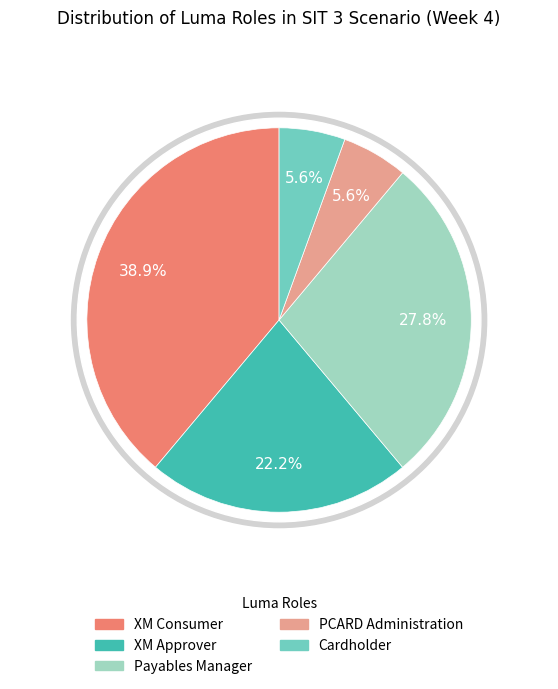

What percentage is the XM Approver slice, to the nearest percent?

22%